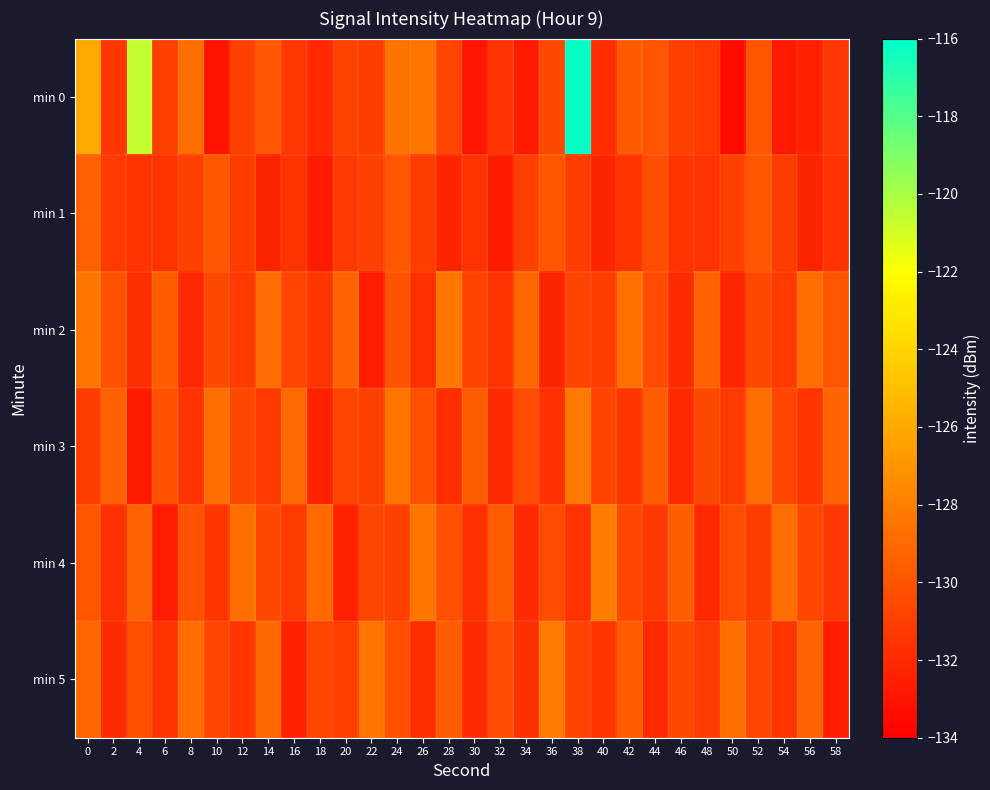

What is the smallest value displayed?

-133.4